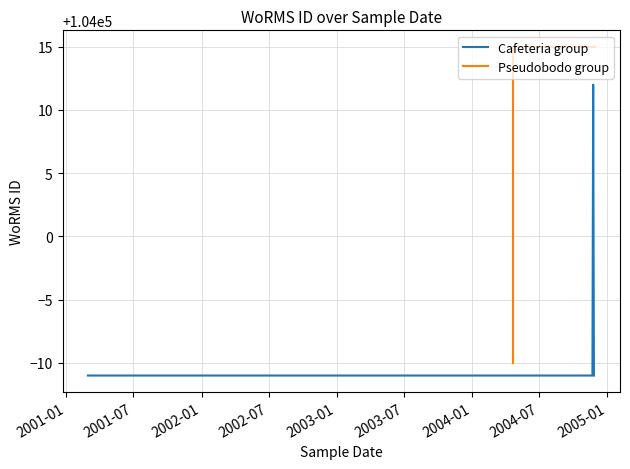

True or false: Pseudobodo group and Cafeteria group cross at least once.

False